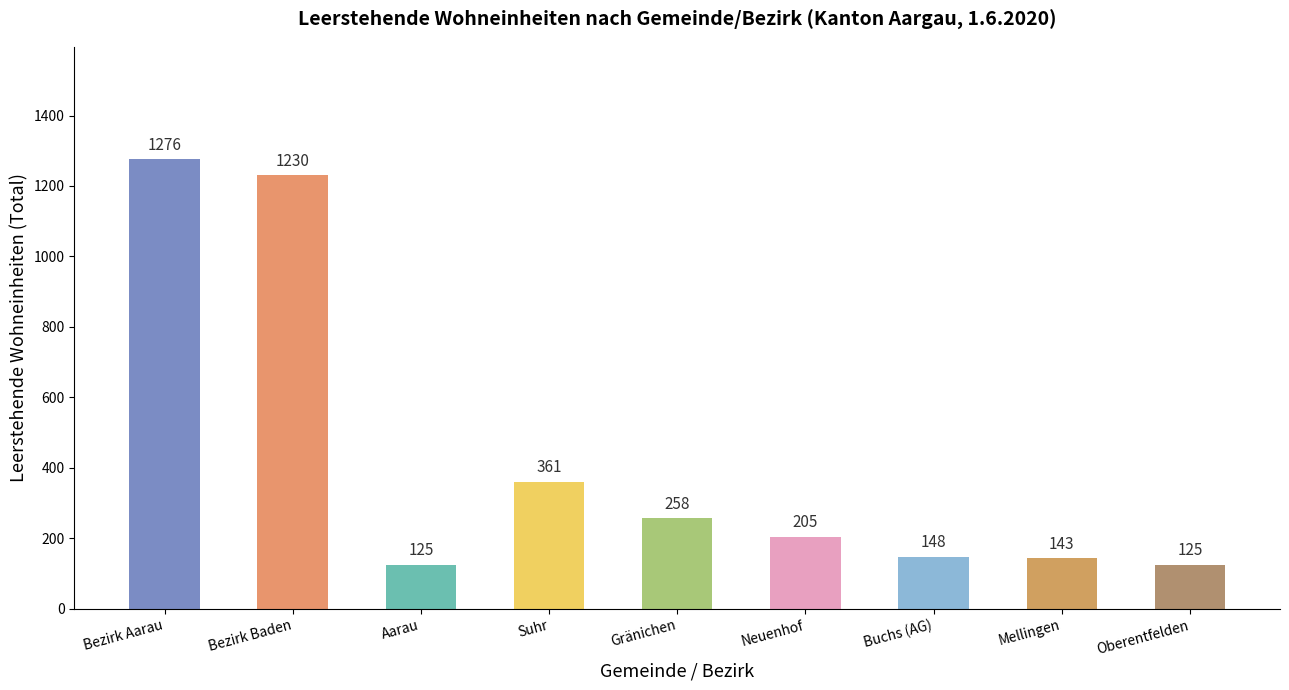

Reading right to left, transcribe all the data shown in this chart.

Oberentfelden=125	Mellingen=143	Buchs (AG)=148	Neuenhof=205	Gränichen=258	Suhr=361	Aarau=125	Bezirk Baden=1230	Bezirk Aarau=1276